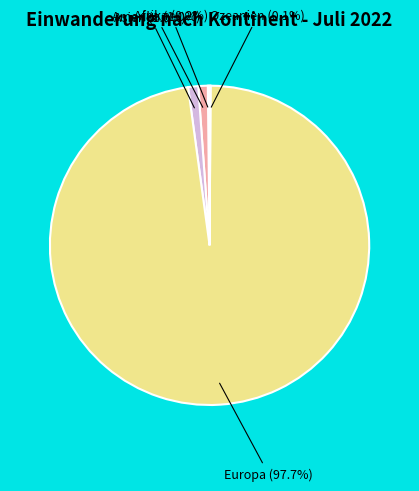

To the nearest percent, what is the combined percentage of Amerika and Europa?

99%